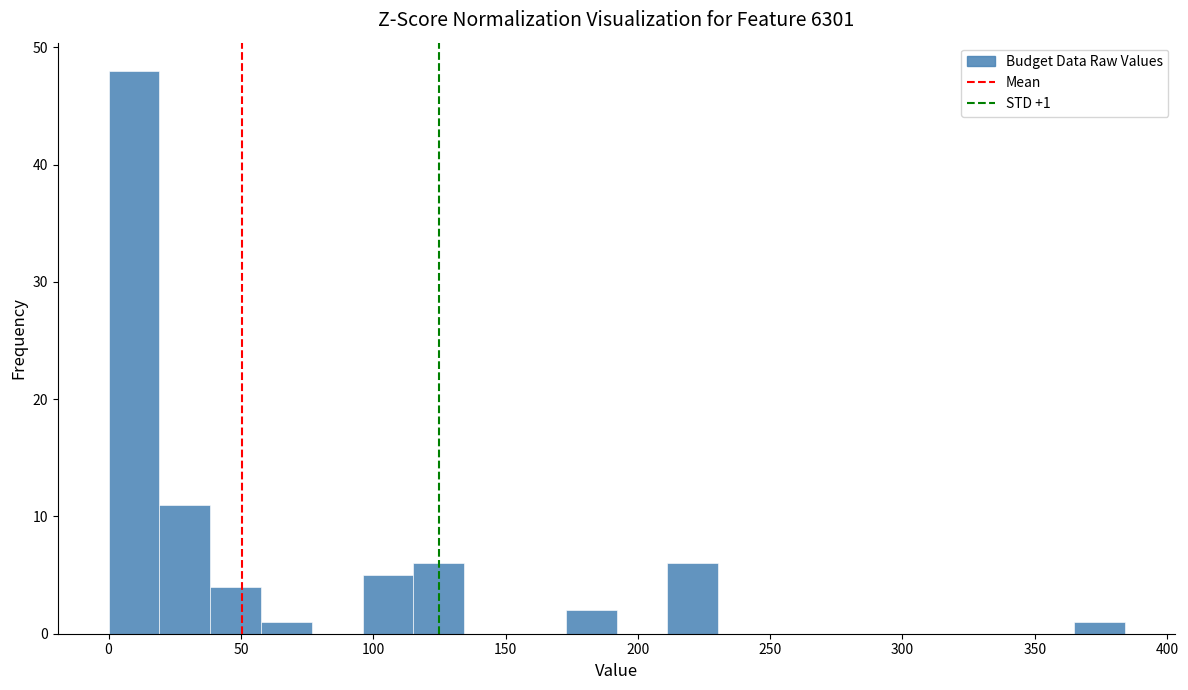

Around what value on the x-axis is the tallest bar? Give the approximate position of its centre, as read against the axis.

10